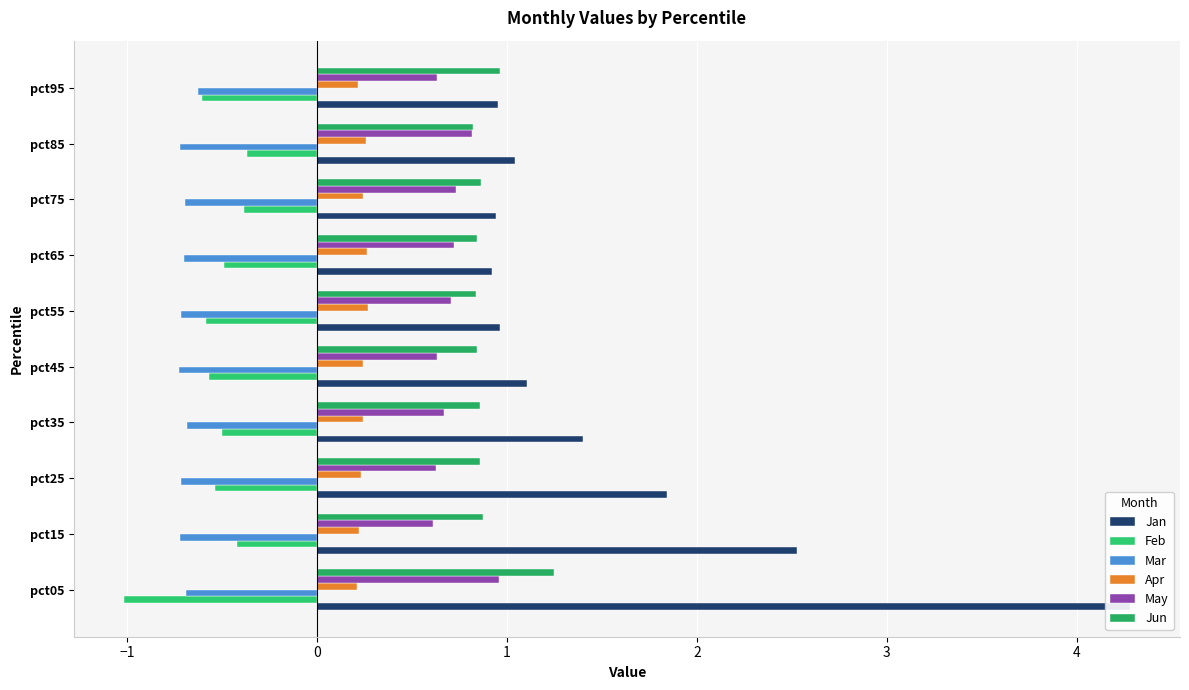

What is the total value across all series at pct35?

2.0